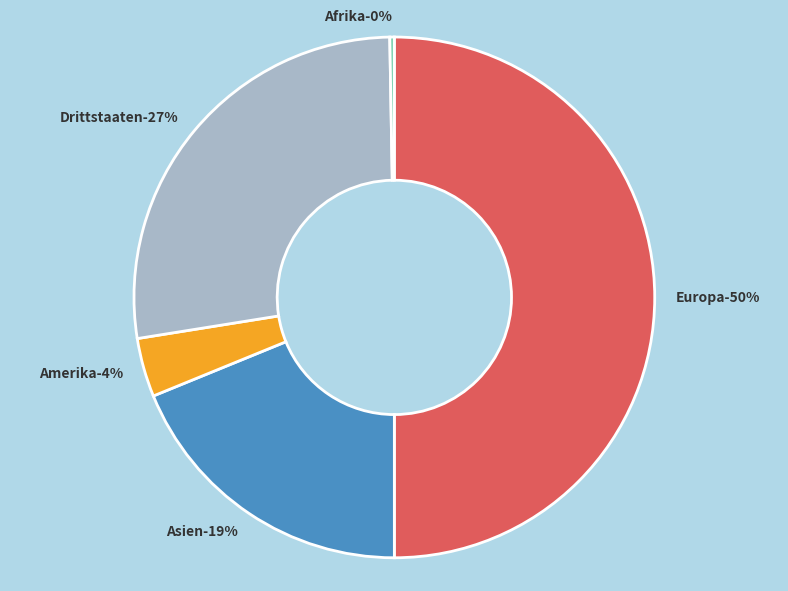

Count the number of slices in the pie.

6